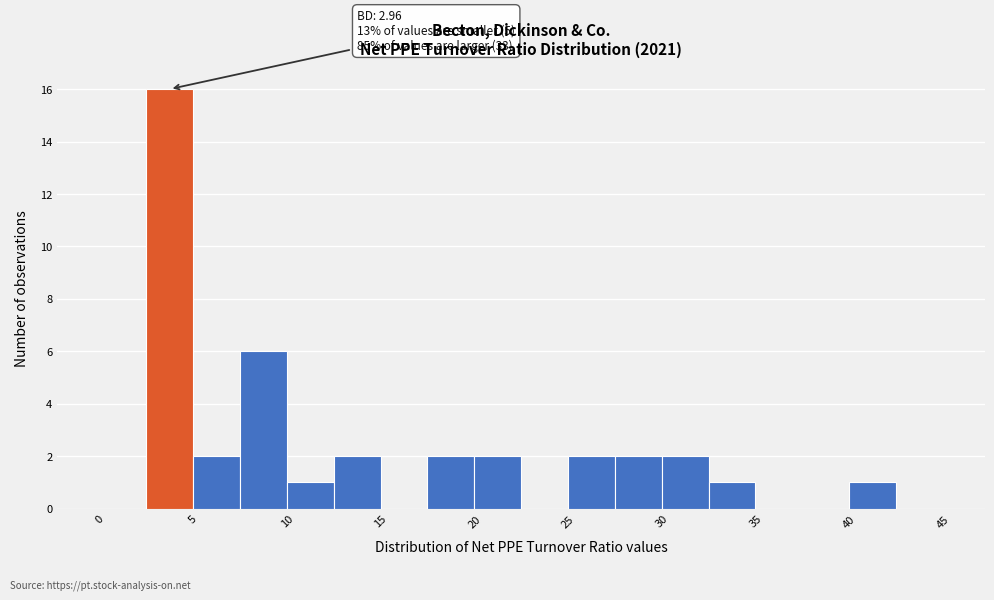

Over which range of the x-axis is the bar tallest?

2.5 to 5.0